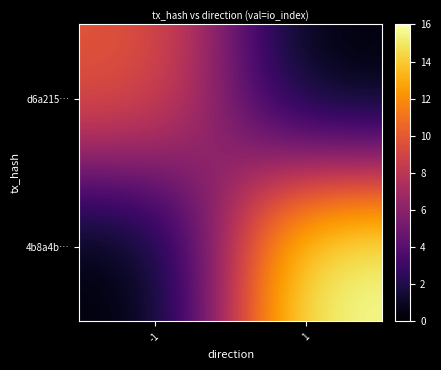

List the series in order of their peak value, lowest first.

d6a215…, 4b8a4b…